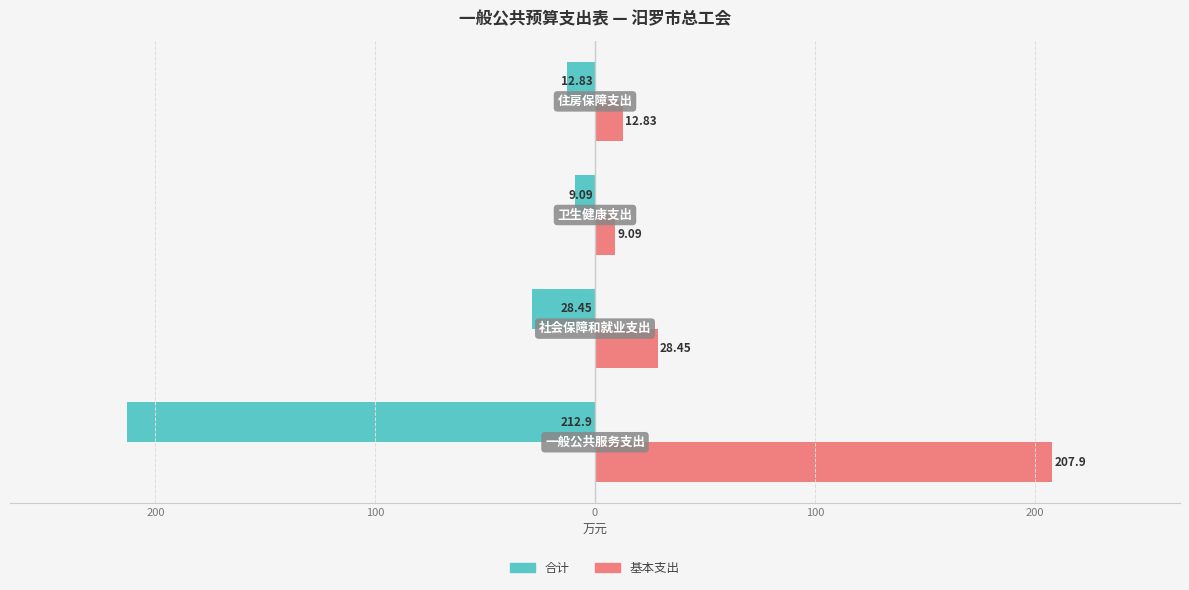

Reading left to right, transcribe all the data shown in this chart.

合计: -212.9	-28.4	-9.1	-12.8
基本支出: 207.9	28.4	9.1	12.8